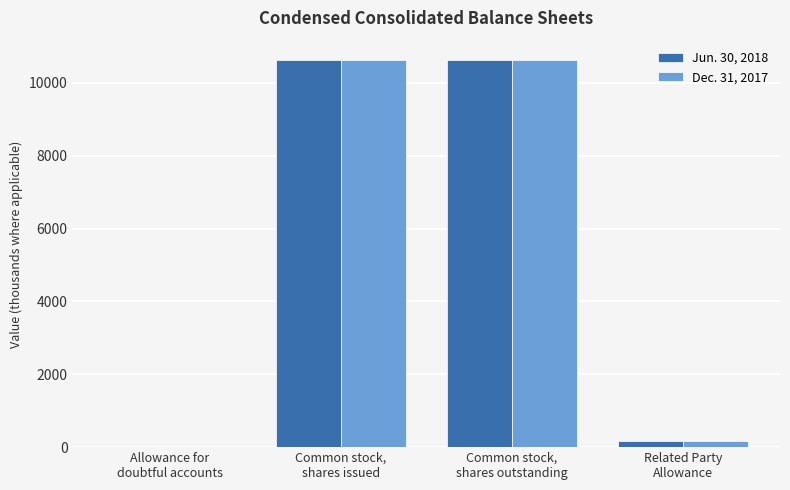

Reading left to right, extract all data points from this chart.

Jun. 30, 2018: 14.0	10624.5	10624.5	159.0
Dec. 31, 2017: 14.0	10619.9	10619.9	159.0